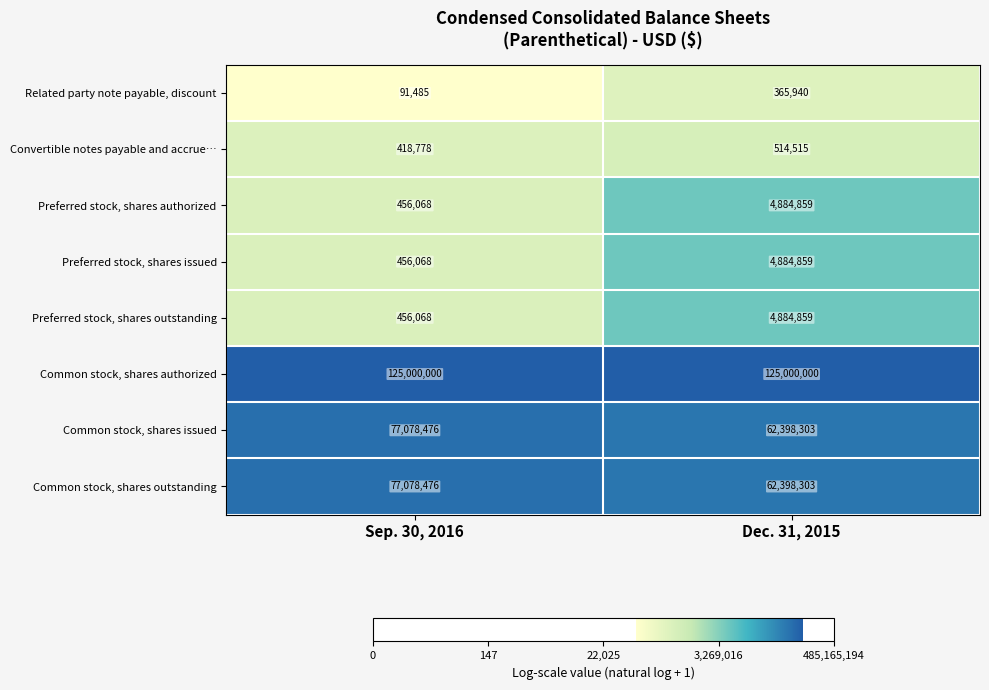

What is the difference between the highest and lowest values at Dec. 31, 2015?

124634060